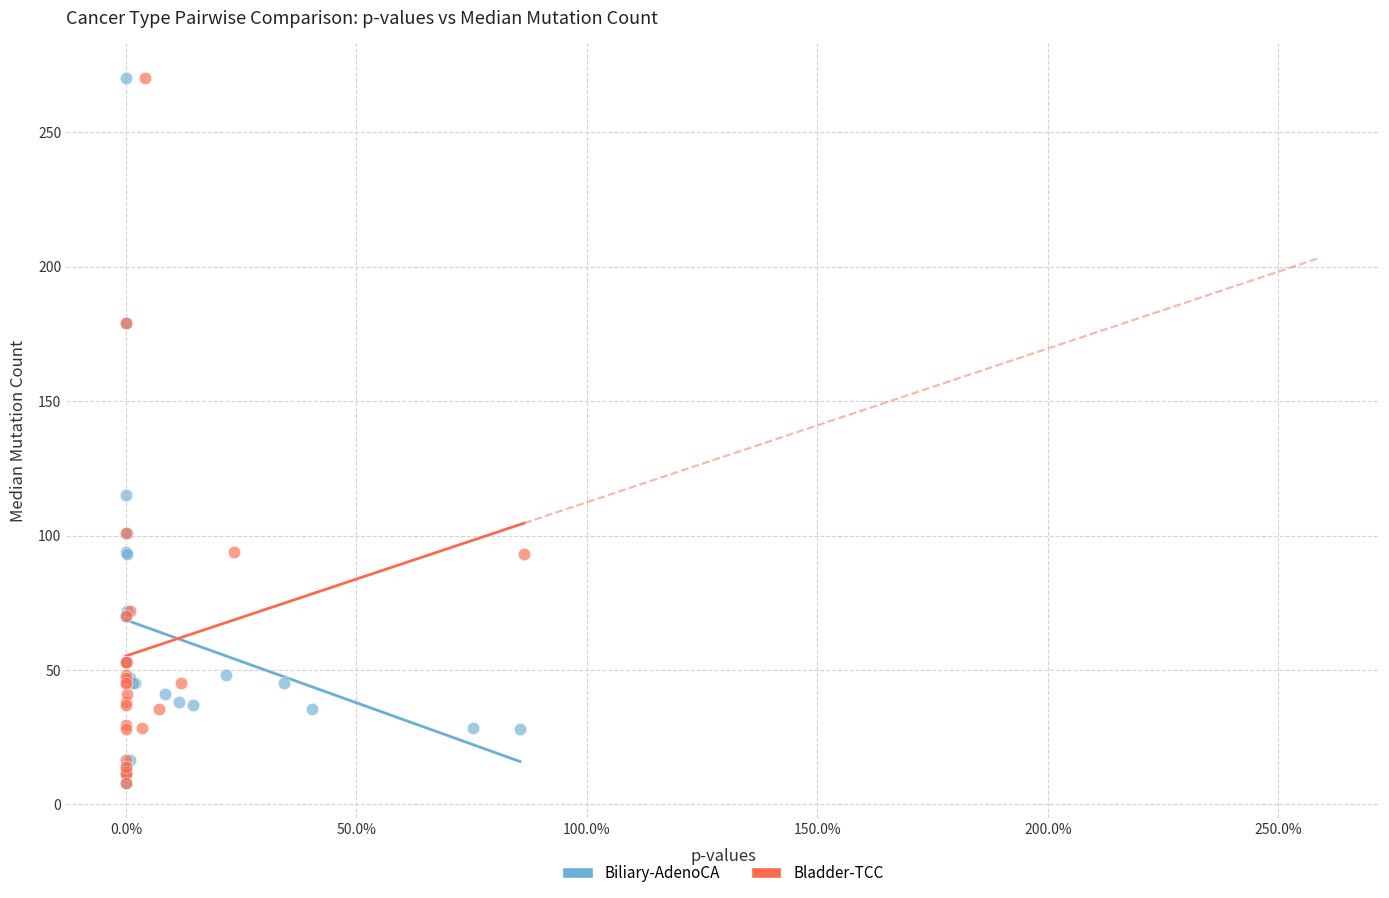

What are all the series names shown in the legend?

Biliary-AdenoCA, Bladder-TCC